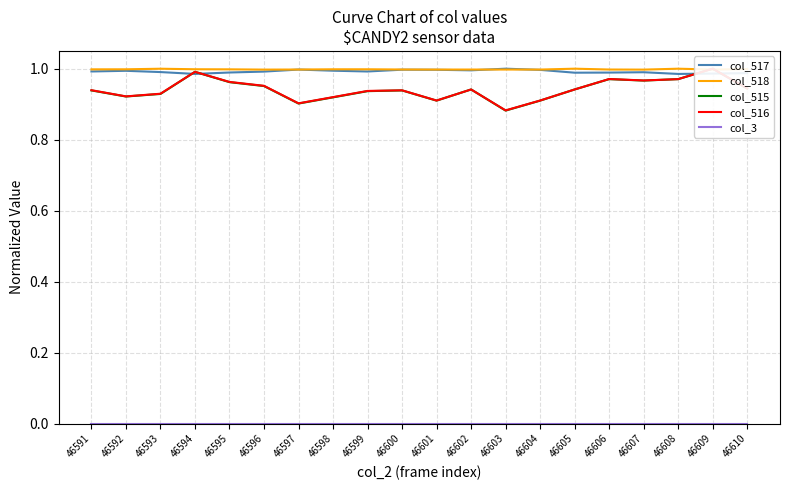

Between 46591 and 46598, which series saw the biggest shift?

col_516